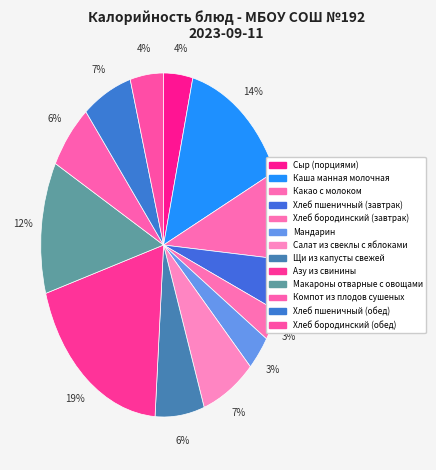

What percentage is NOT represented by Какао с молоком?

91.6%